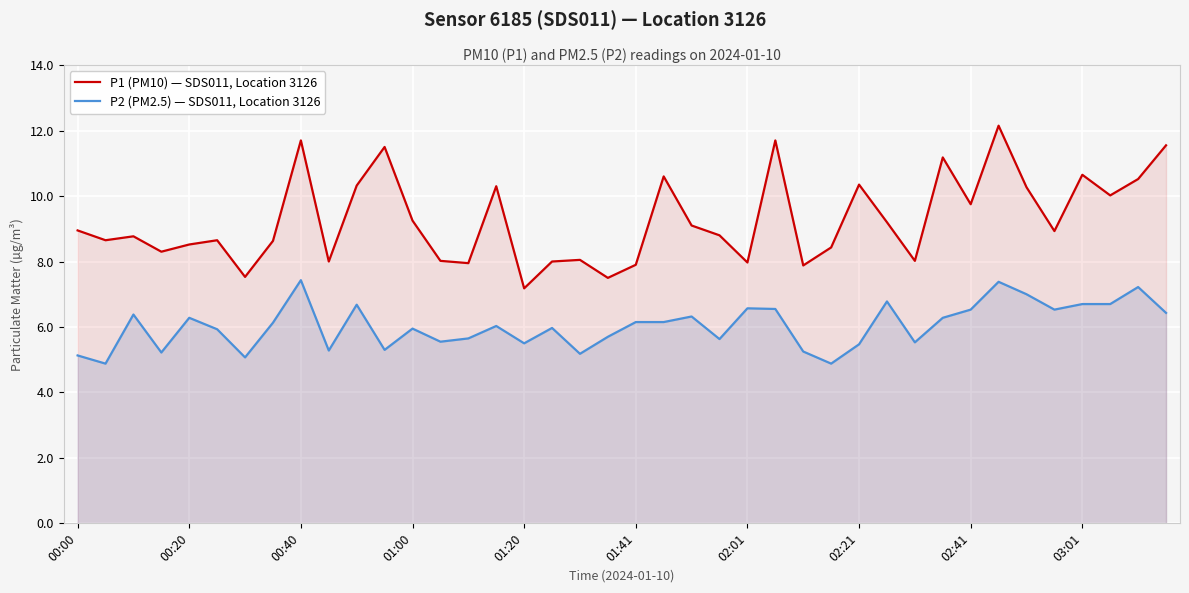

At 02:01, list the series in order from smallest to largest.

P2 (PM2.5) — SDS011, Location 3126, P1 (PM10) — SDS011, Location 3126